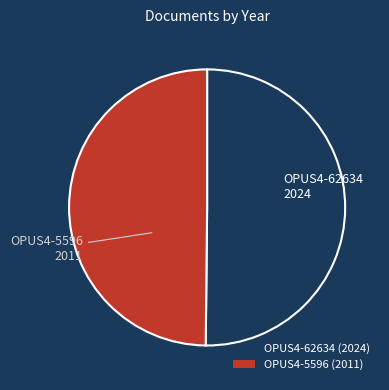

Combined, do OPUS4-62634 (2024) and OPUS4-5596 (2011) account for over 50%?

Yes